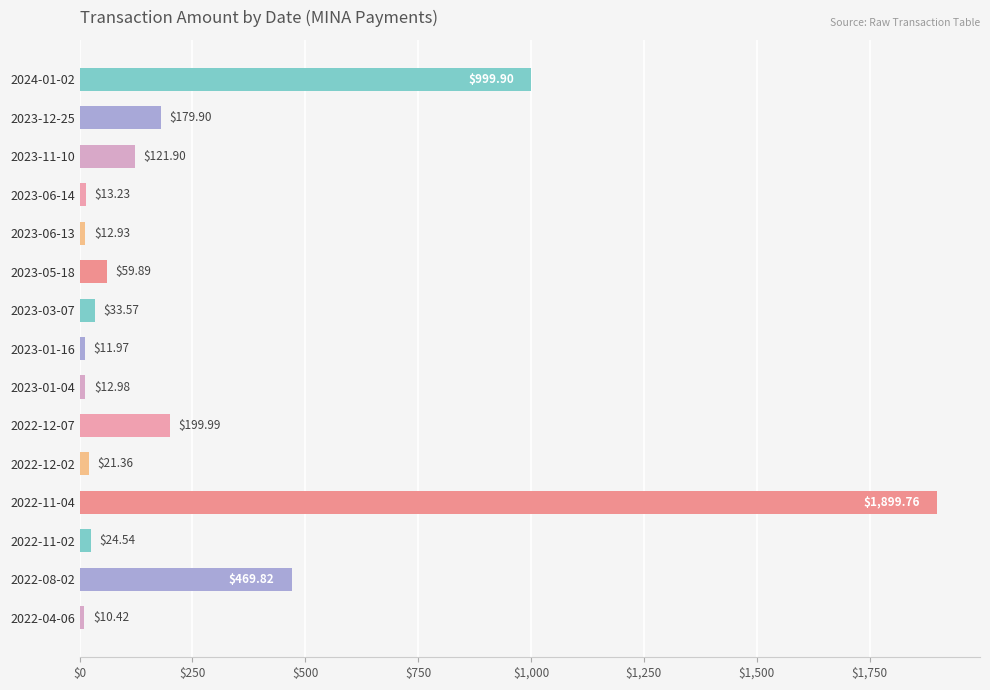

Which label corresponds to the largest value in the chart?

2022-11-04